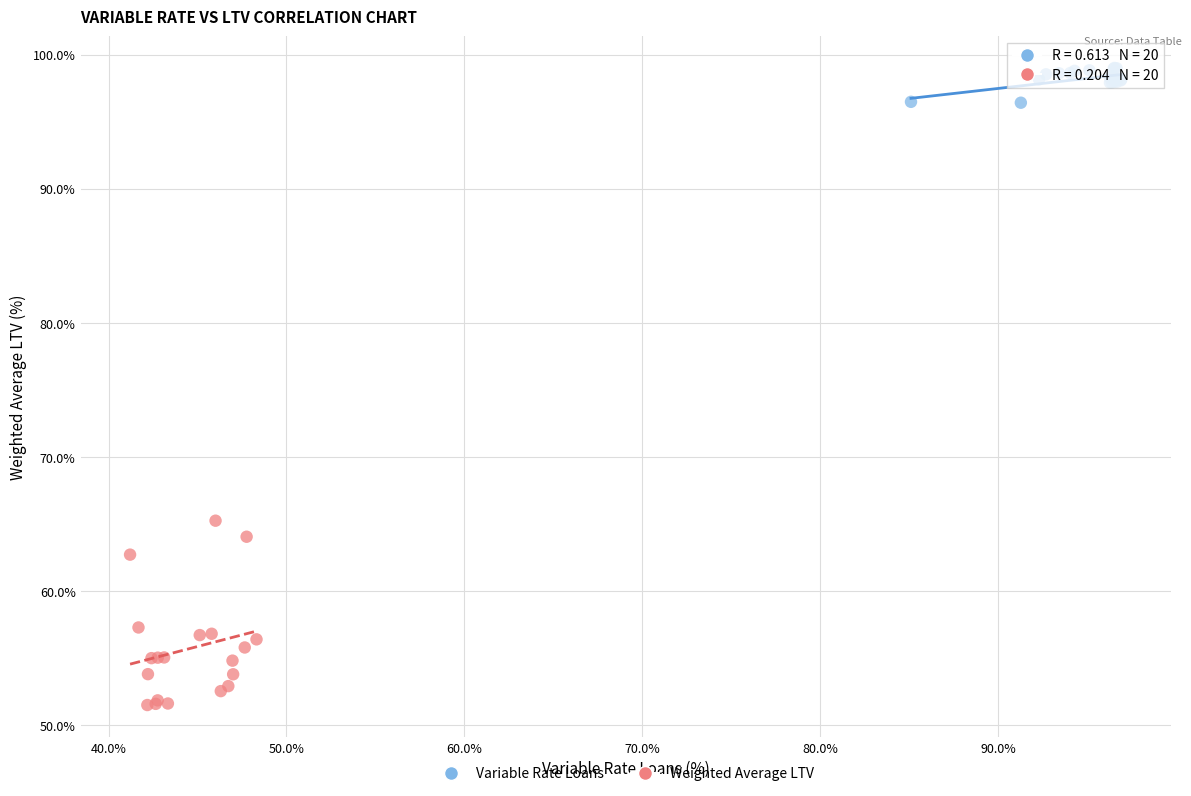

Which series reaches the maximum Y coordinate?

Variable Rate Loans